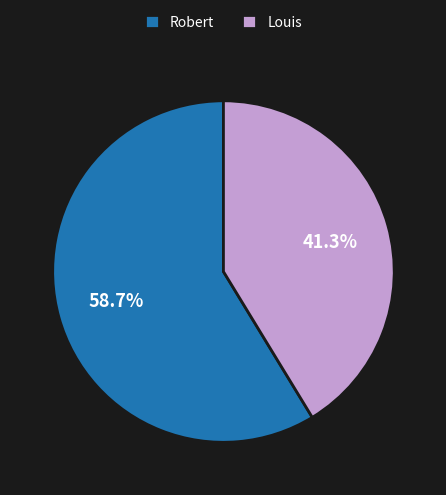

Which has a higher value, Louis or Robert?

Robert